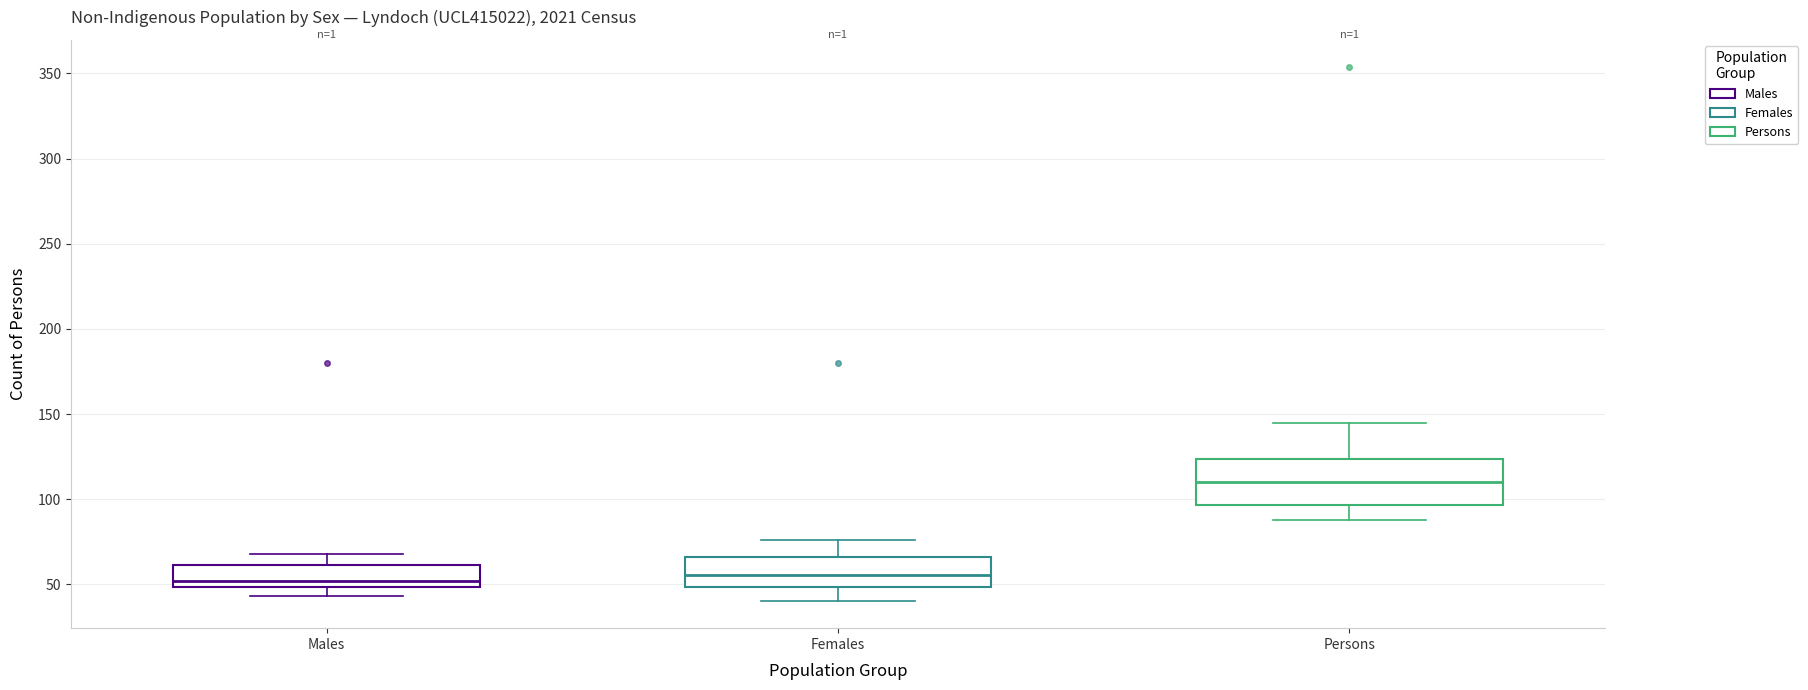

Reading left to right, transcribe this box plot: for each box, give where its median line is, the range the box spans, and where its two whiskers end, as read against the y-axis. The values are not printed on the chart, so give them approximately, as read against the axis.

Males: median 50 (just above the box's lower edge), box 50 to 60, whiskers 45 to 70
Females: median 55, box 50 to 65, whiskers 40 to 75
Persons: median 110, box 95 to 125, whiskers 90 to 145